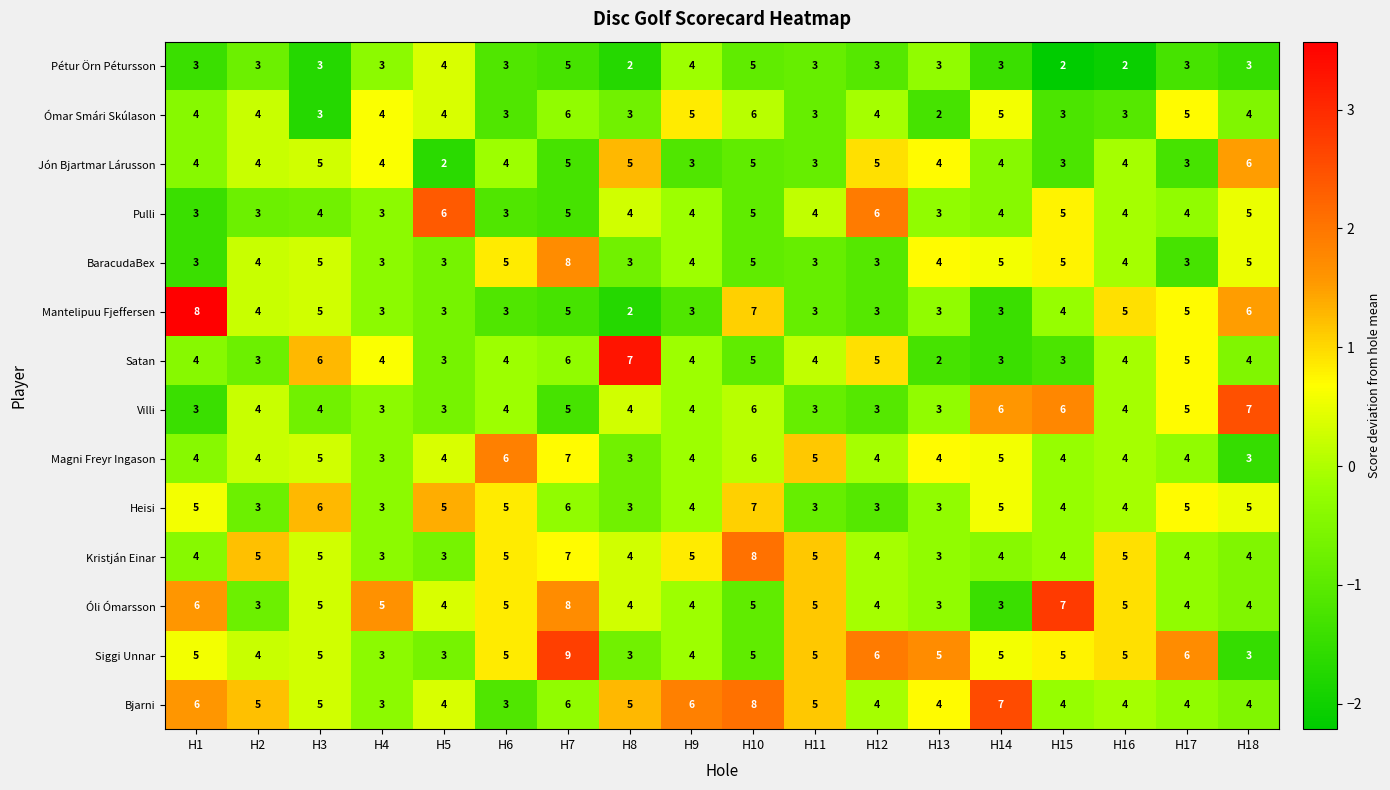

What is the difference between the highest and lowest values at H6?

3